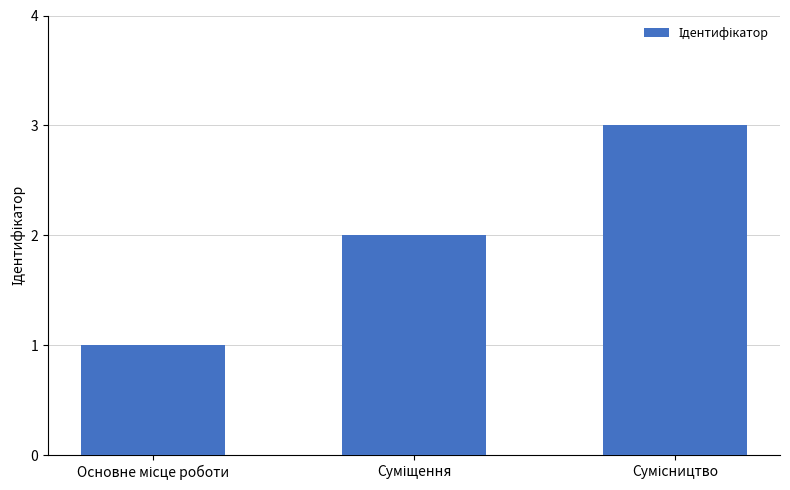

Does the chart contain any negative values?

No